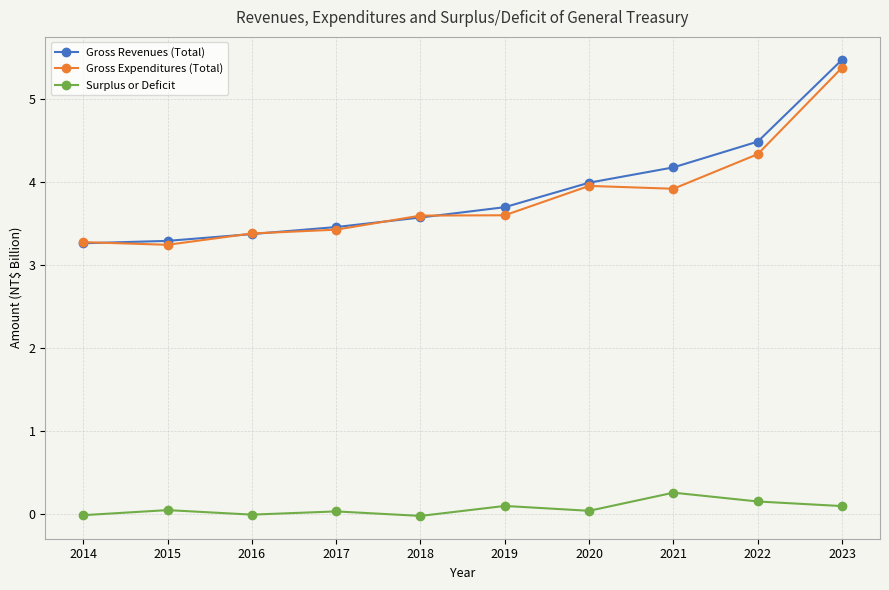

True or false: Surplus or Deficit and Gross Expenditures (Total) intersect in this chart.

False